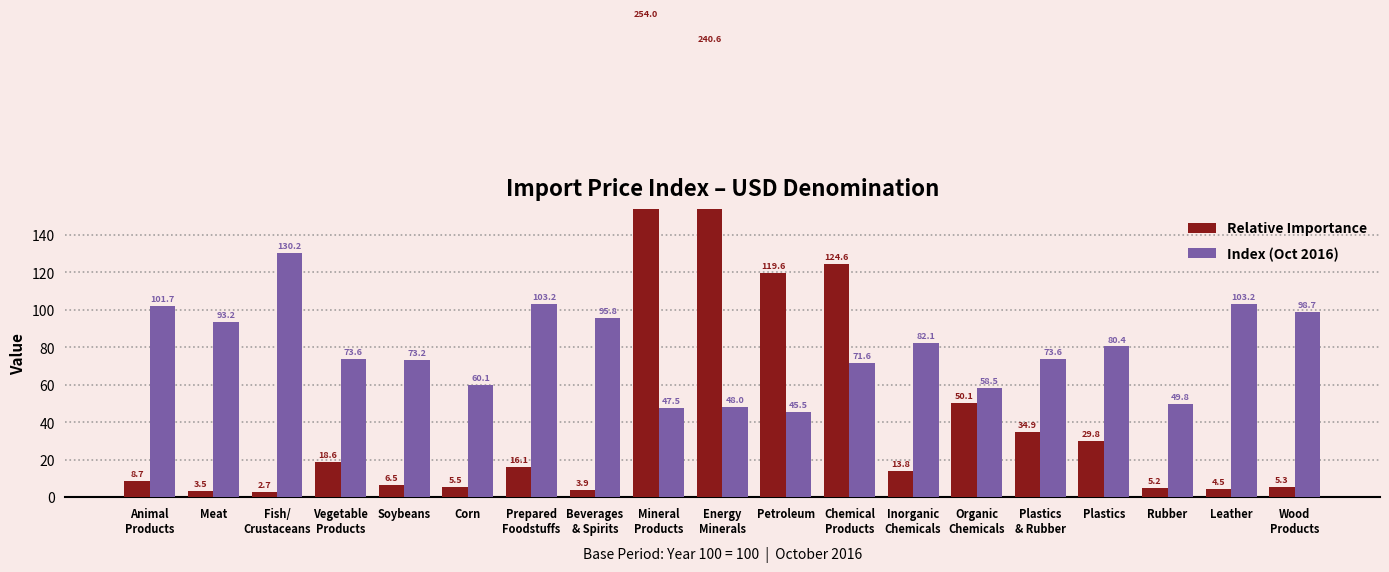

The Relative Importance series shows 13.8 at Inorganic
Chemicals. True or false?

True